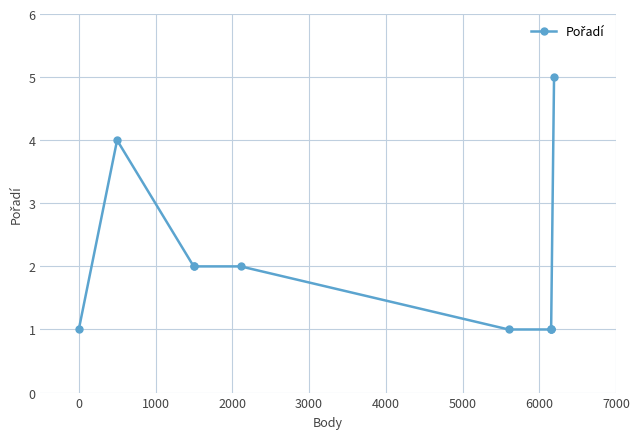

True or false: the data has more than 1 interior local peaks.

False